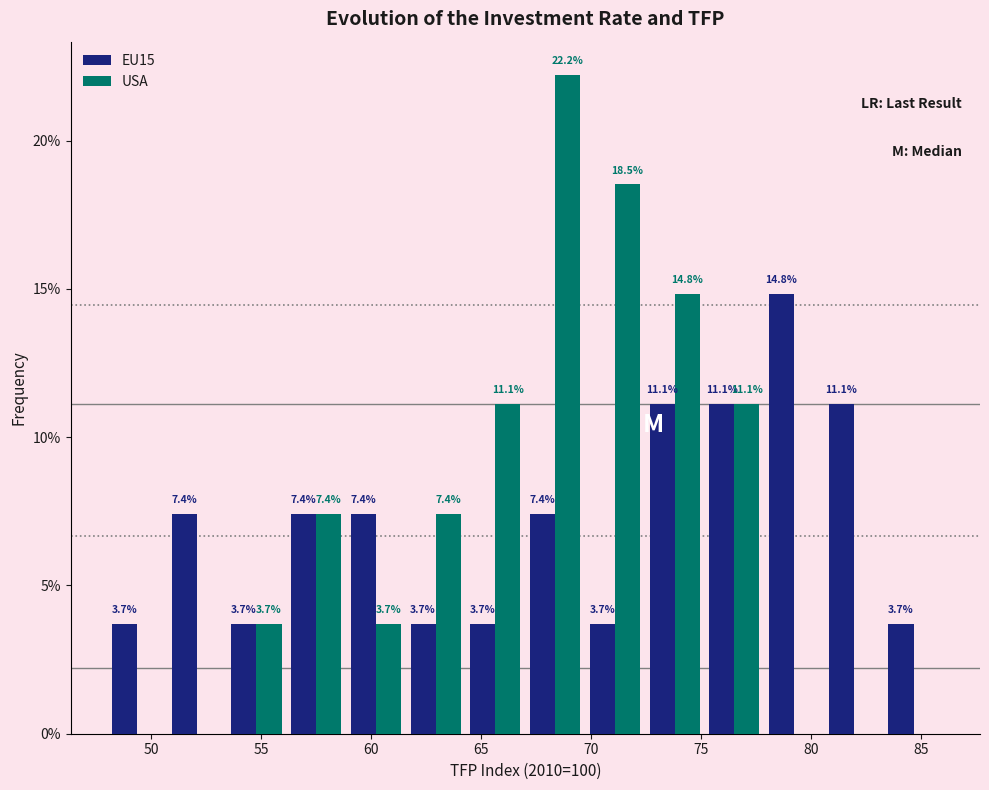

In the EU15 series, which range on the x-axis has the tallest bar?

78.0 to 80.5